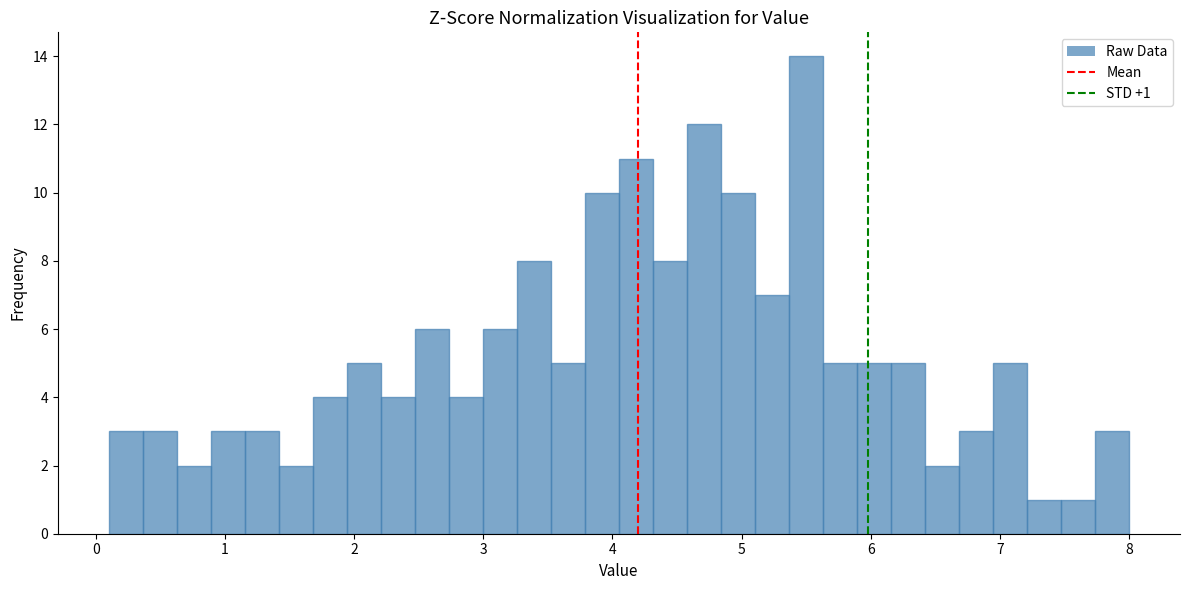

Around what value on the x-axis is the tallest bar? Give the approximate position of its centre, as read against the axis.

5.5